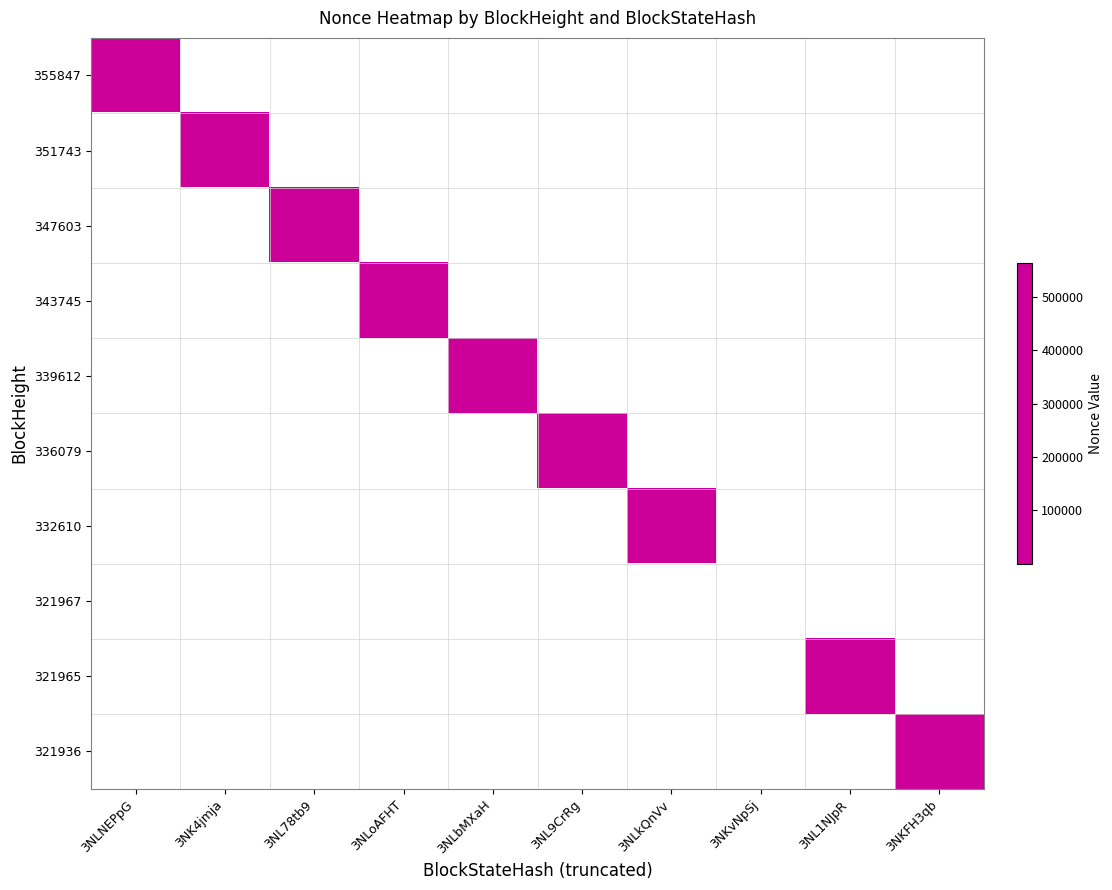

At 3NLbMXaH, list the series in order from smallest to largest.

355847, 351743, 347603, 343745, 336079, 332610, 321967, 321965, 321936, 339612